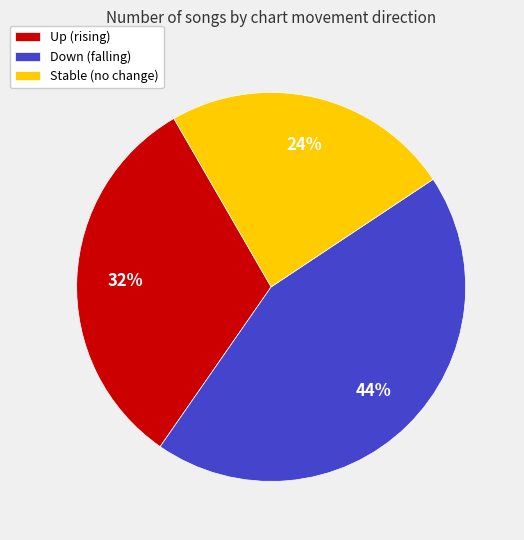

Does any single category account for the majority?

No